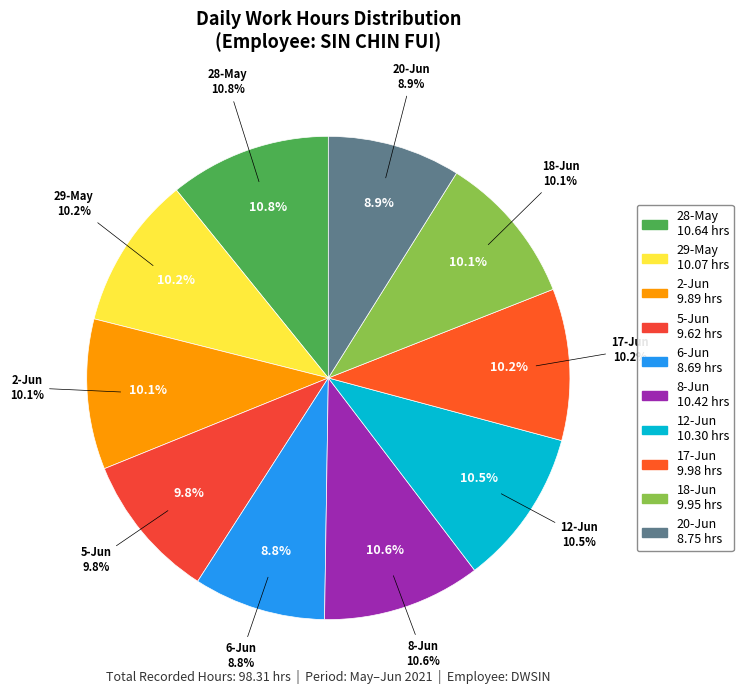

How many segments does this pie chart have?

10